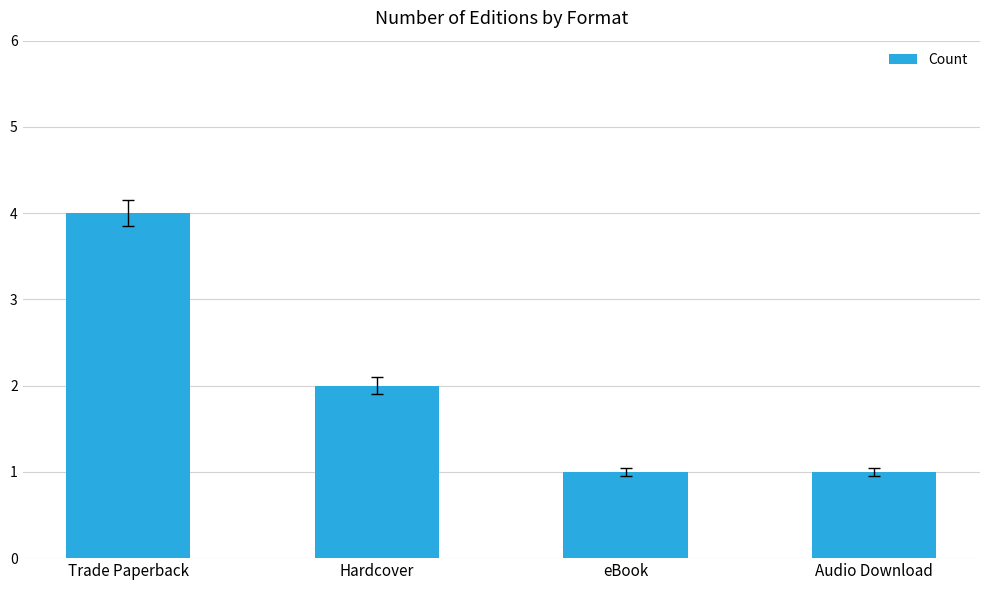

How many bars are there in total?

4